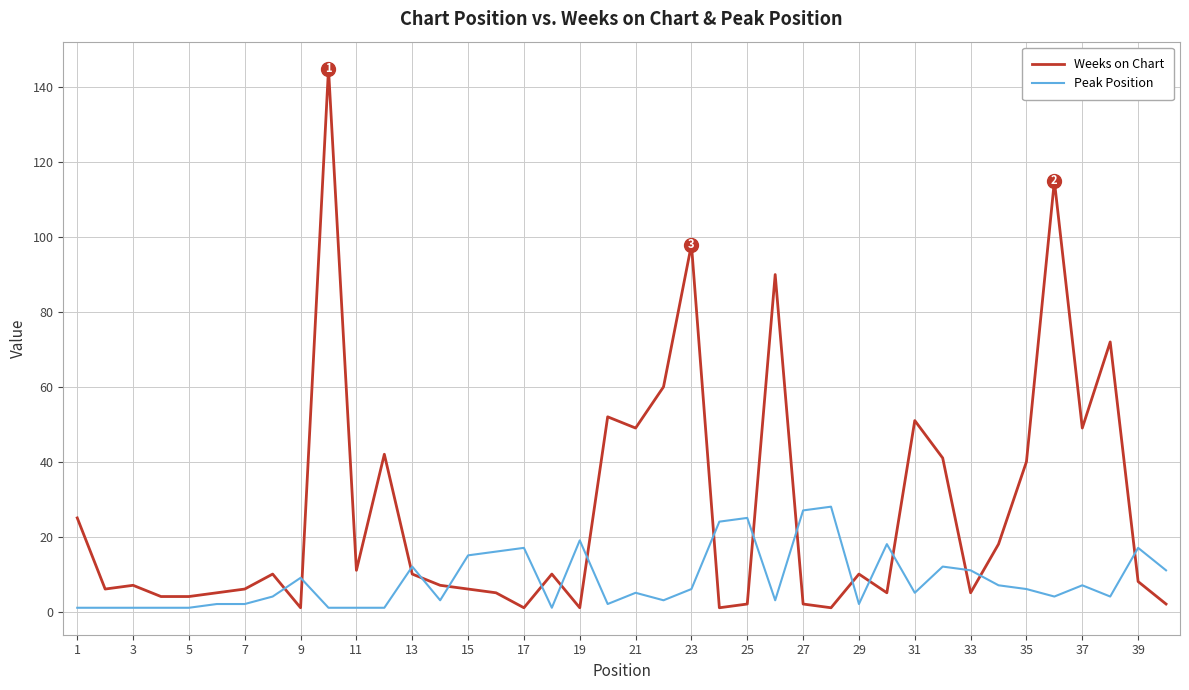

True or false: Peak Position and Weeks on Chart cross at least once.

True